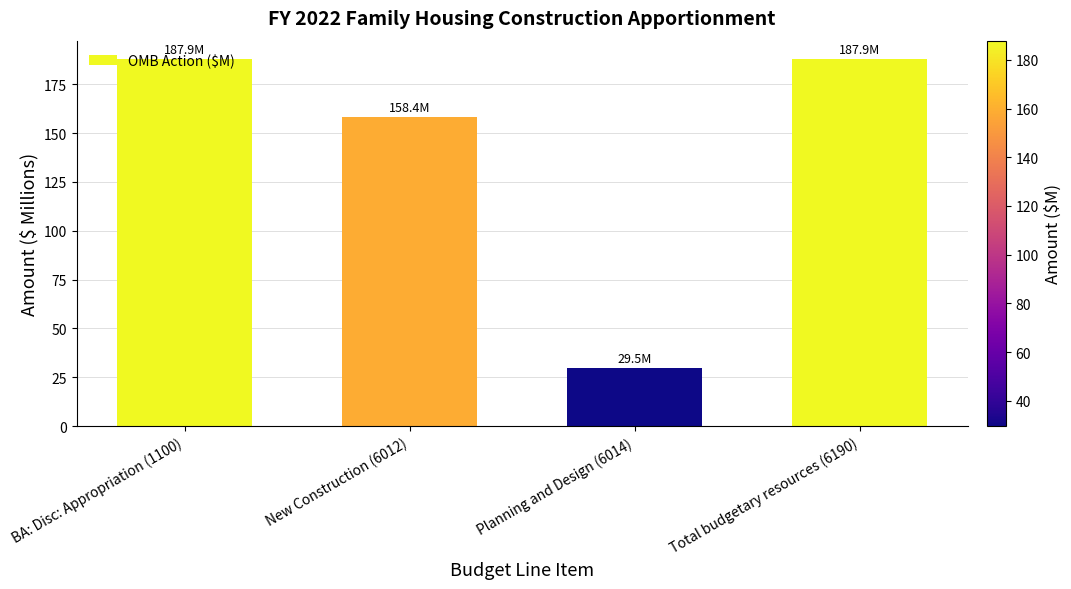

How many bars are there in total?

4